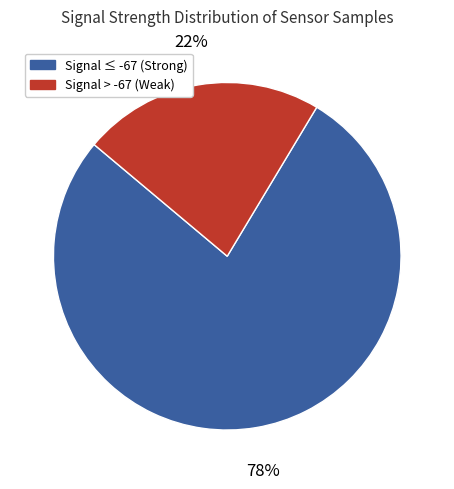

Is there a majority slice in this chart?

Yes